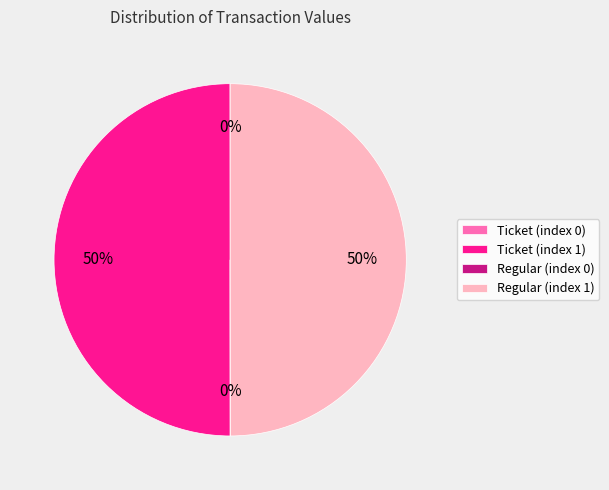

True or false: Regular (index 1) accounts for 50% of the total.

True